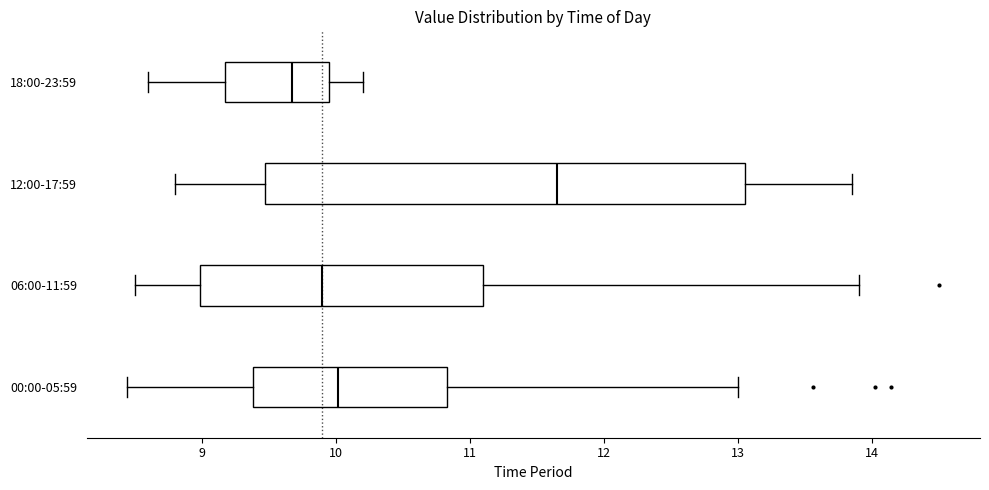

Which box has the furthest to the right median line?

12:00-17:59